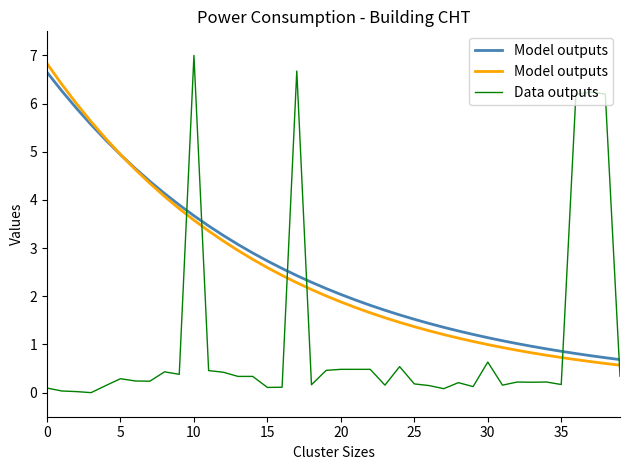

True or false: Model outputs and Data outputs cross at least once.

True